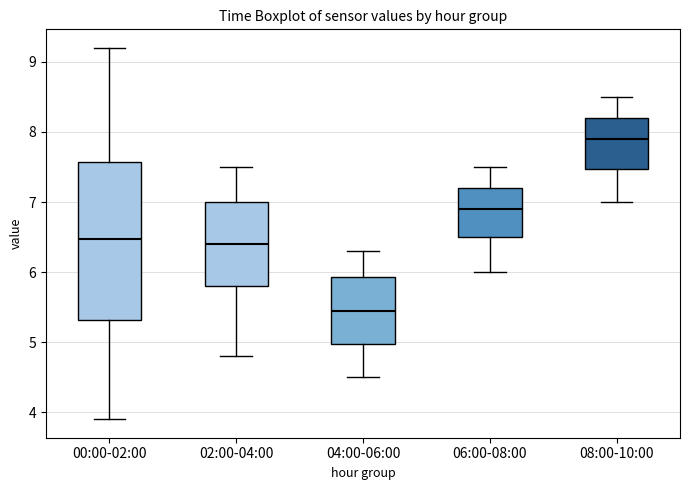

Comparing the boxes themselves (not the whiskers), which one is the tallest?

00:00-02:00